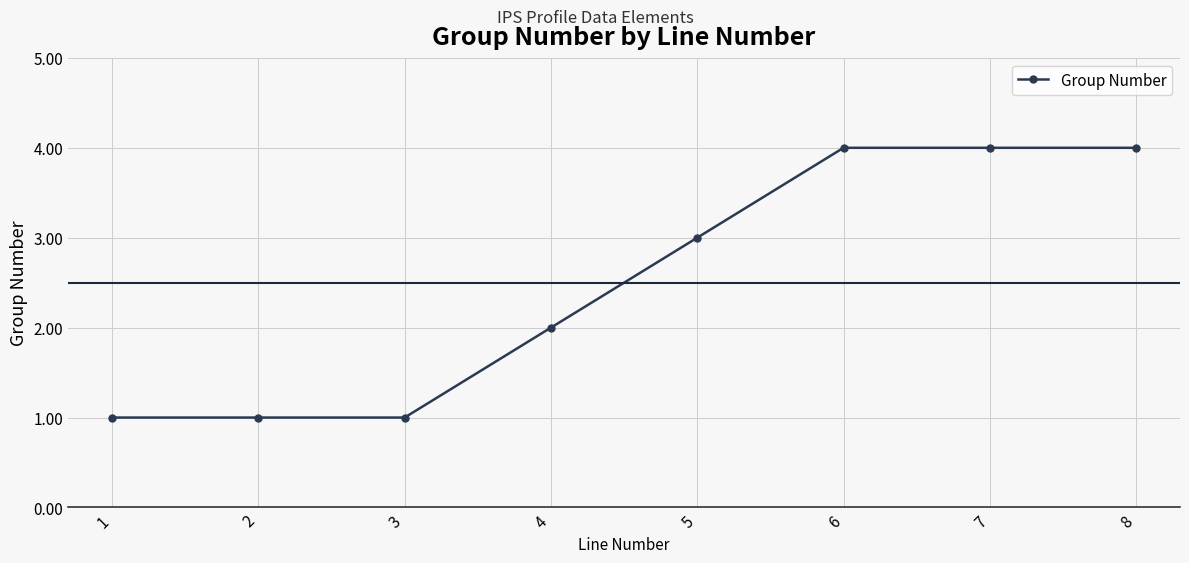

Is it true that the value at 8 is 2?

False